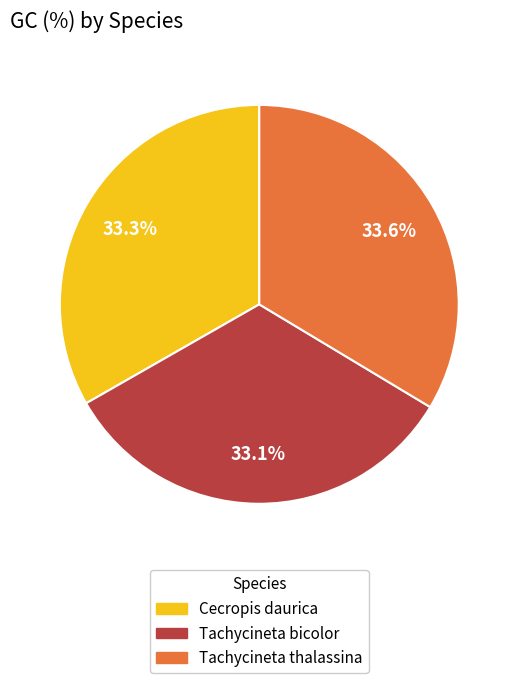

What percentage do Tachycineta bicolor and Tachycineta thalassina together represent?

66.7%